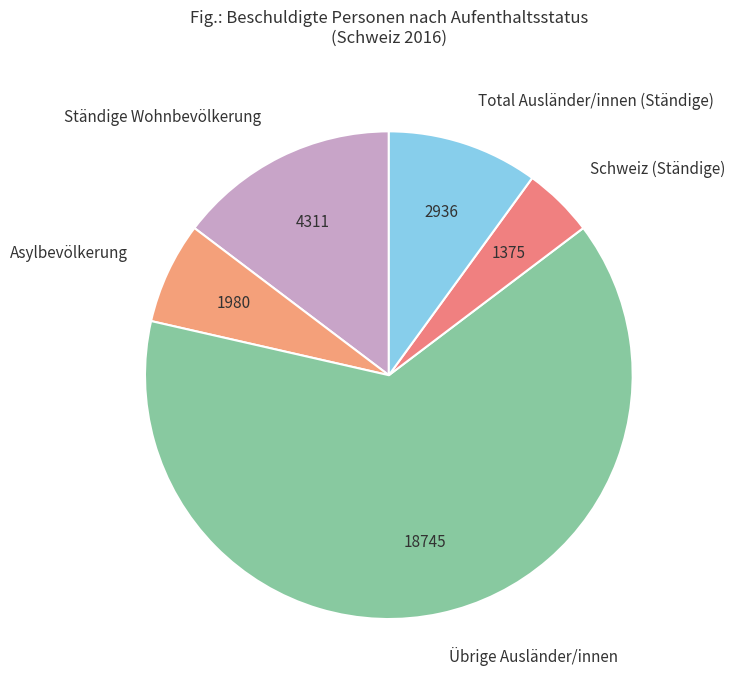

Is the sum of Übrige Ausländer/innen and Total Ausländer/innen (Ständige) greater than half?

Yes